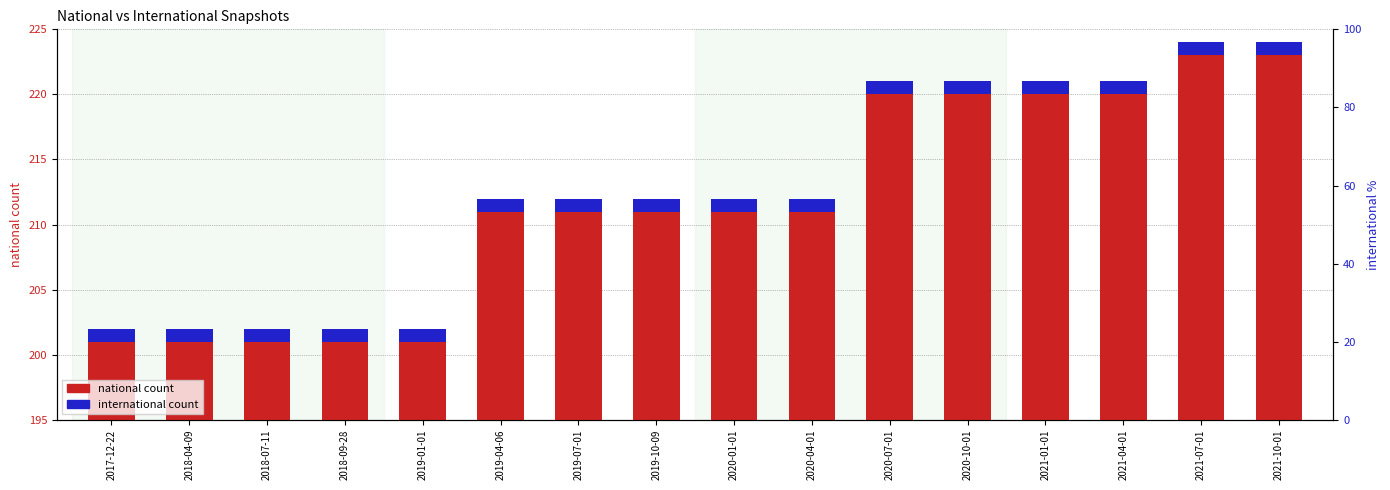

At which label does international count reach its minimum?

2017-12-22